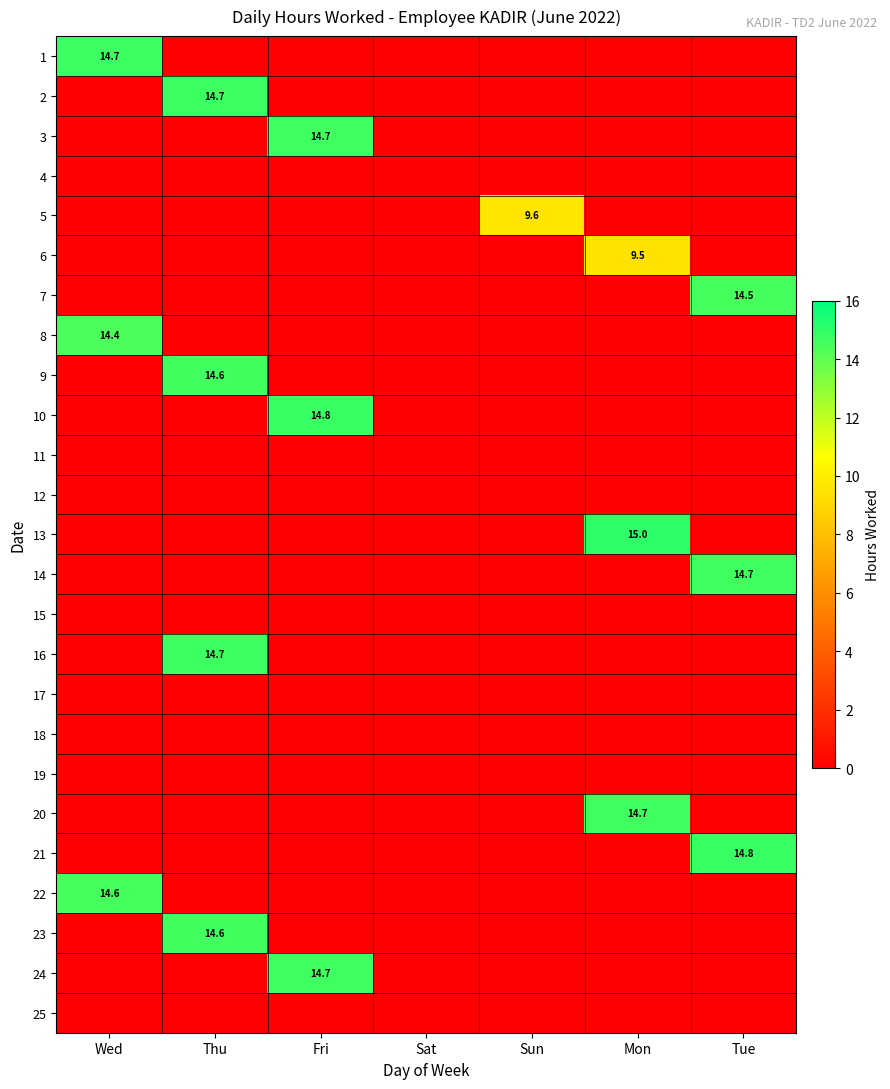

Rank the series at Mon from highest to lowest value.

13, 20, 6, 1, 2, 3, 4, 5, 7, 8, 9, 10, 11, 12, 14, 15, 16, 17, 18, 19, 21, 22, 23, 24, 25